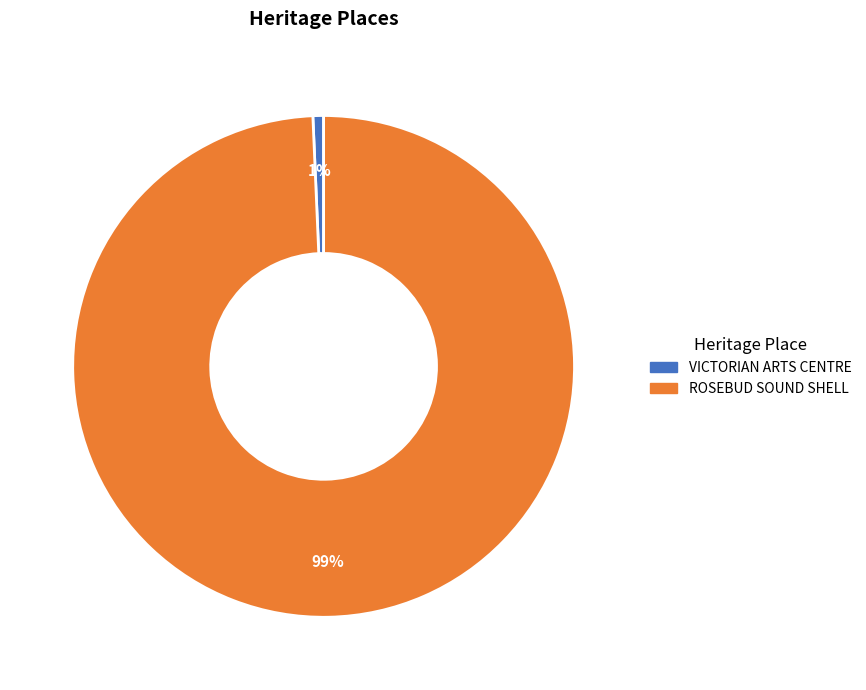

True or false: ROSEBUD SOUND SHELL accounts for 99% of the total.

True